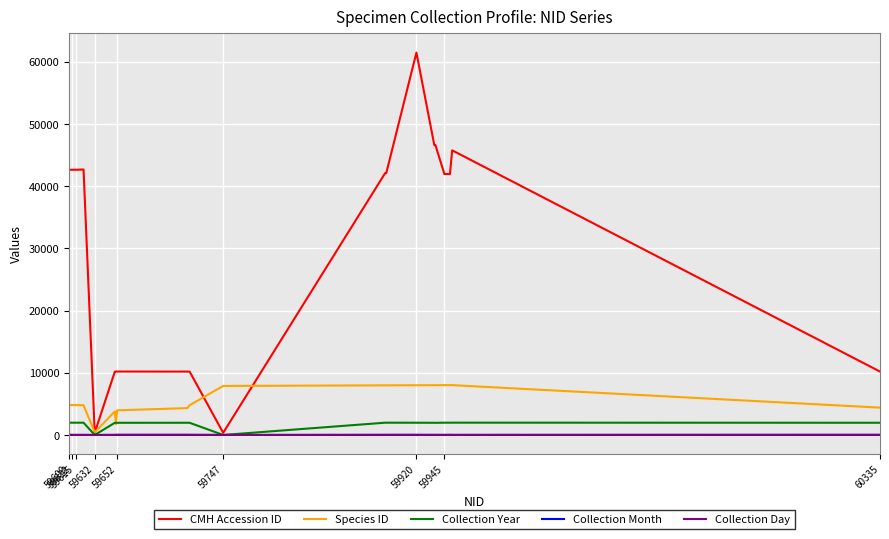

What is the greatest value displayed?

61458